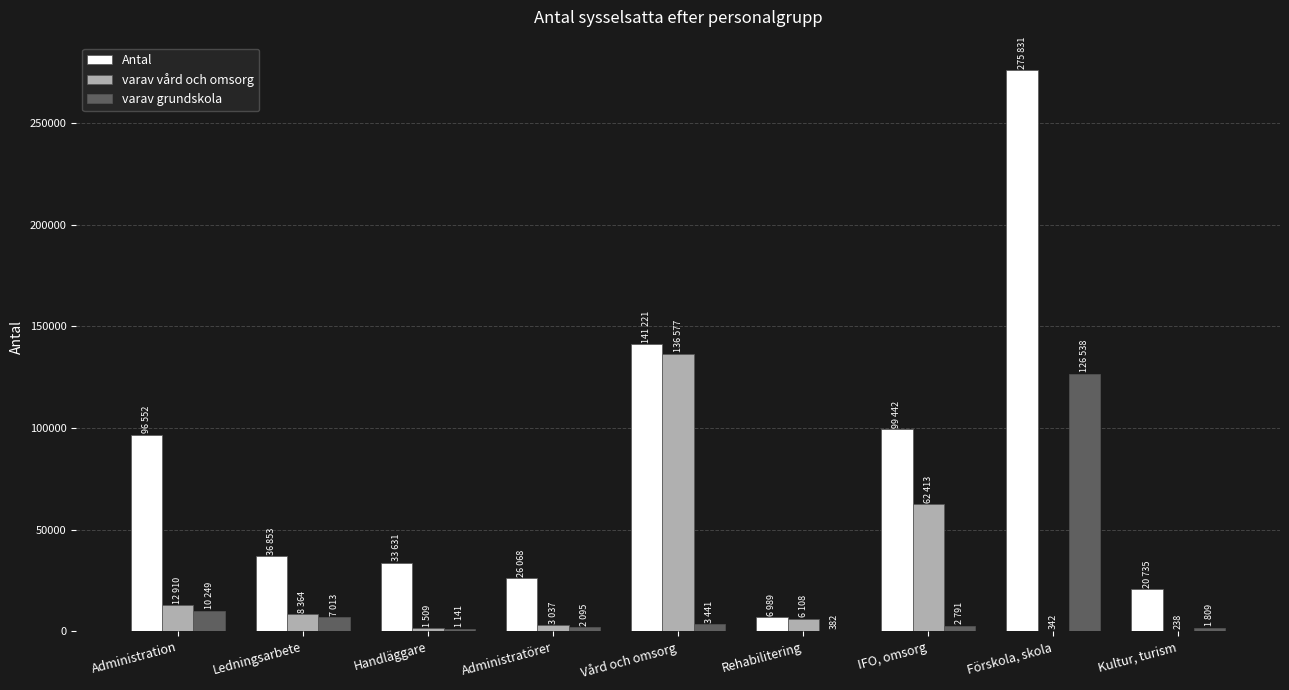

True or false: Antal has a value of 96552 at Administration.

True